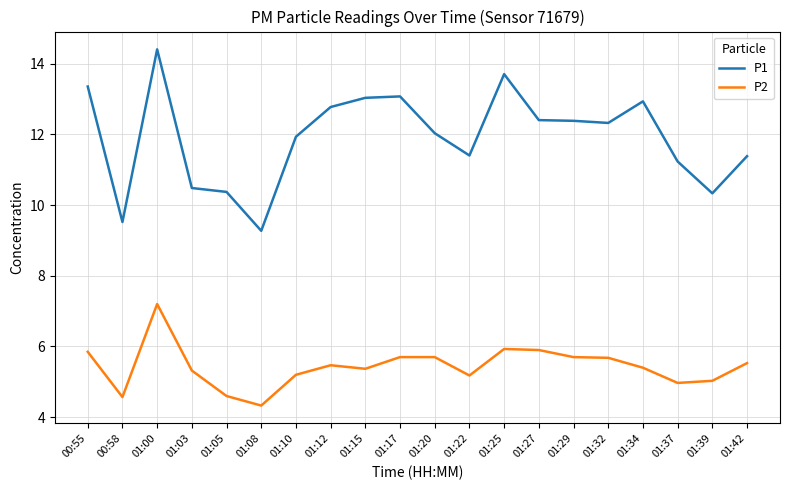

What is the difference between the highest and lowest values at 01:08?

4.9